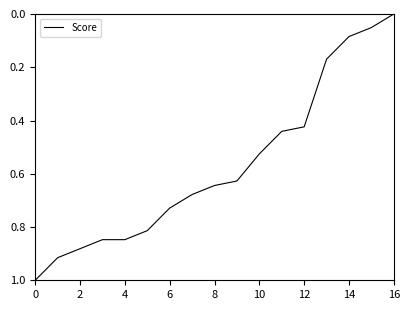

Is this an area chart (filled region under the line)?

No